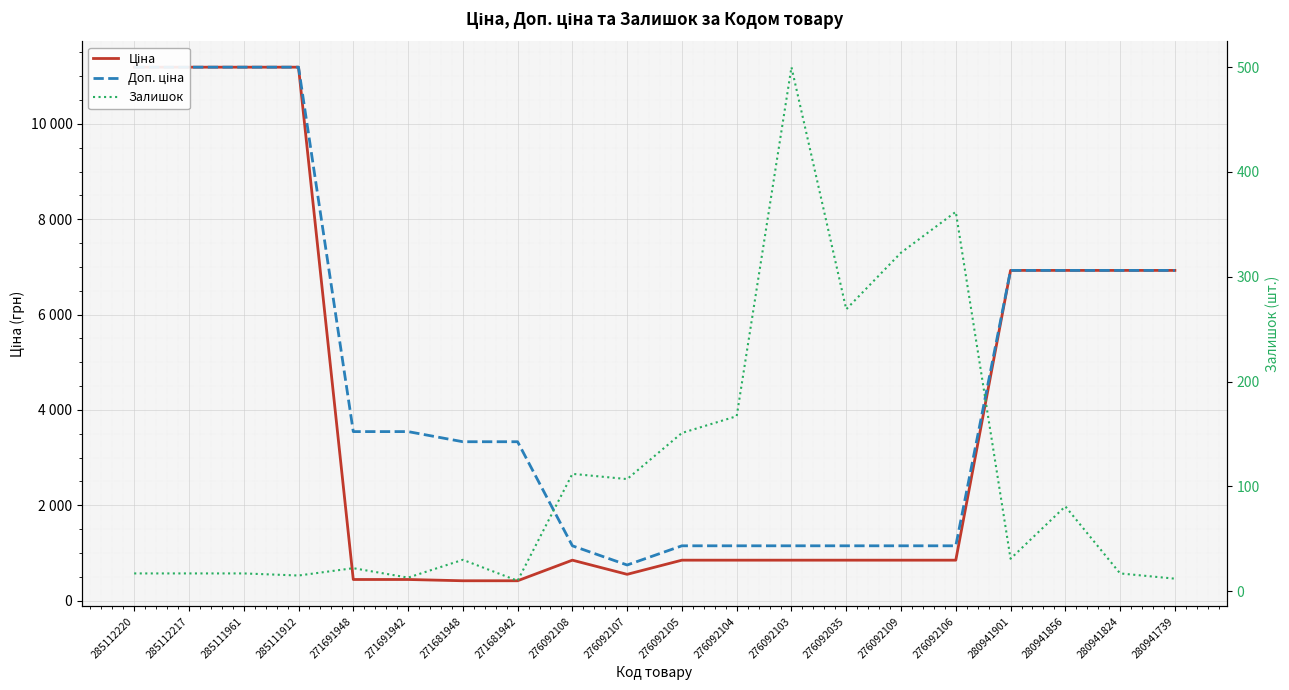

Which series changed the most between 285112220 and 276092107?

Ціна